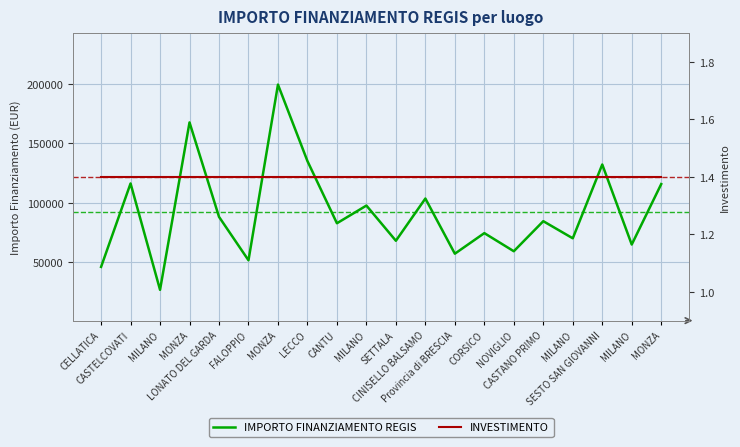

How many data points does each series have?

20